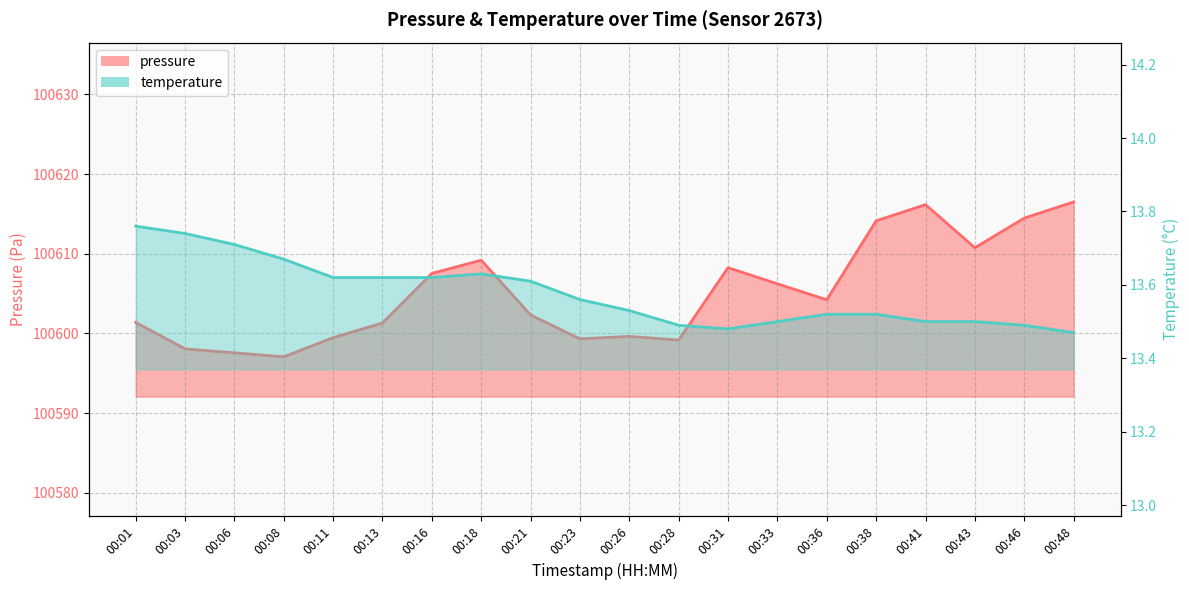

Which category has the lowest value in the pressure series?

00:08